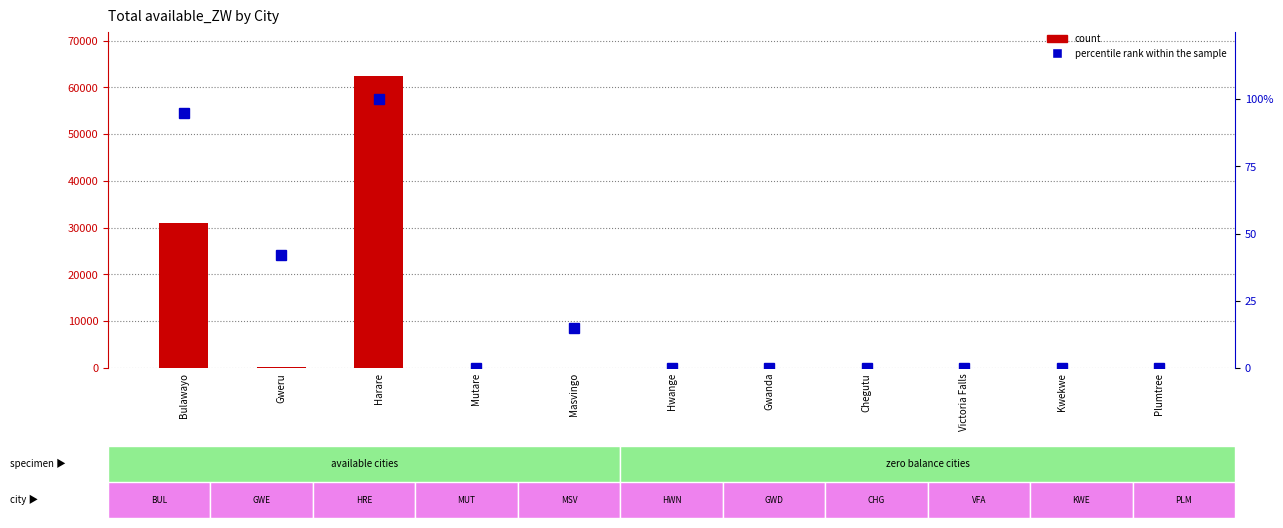

What is the sum of all count values?

93727.7